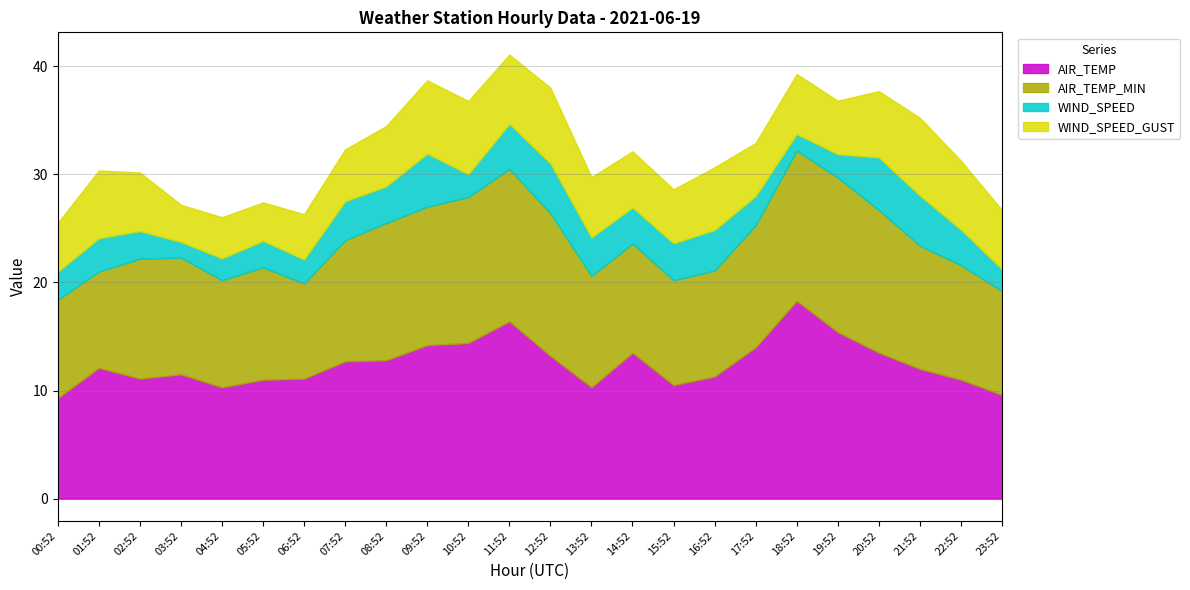

What is the label of the 5th point from the left?

04:52